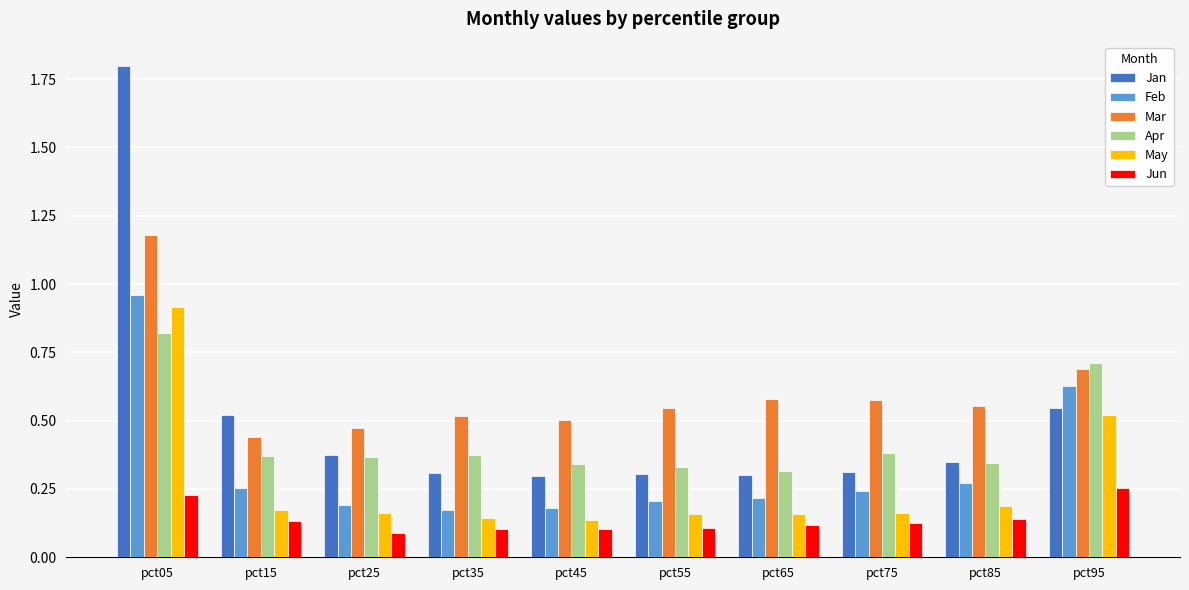

Which series has the widest spread of values?

Jan